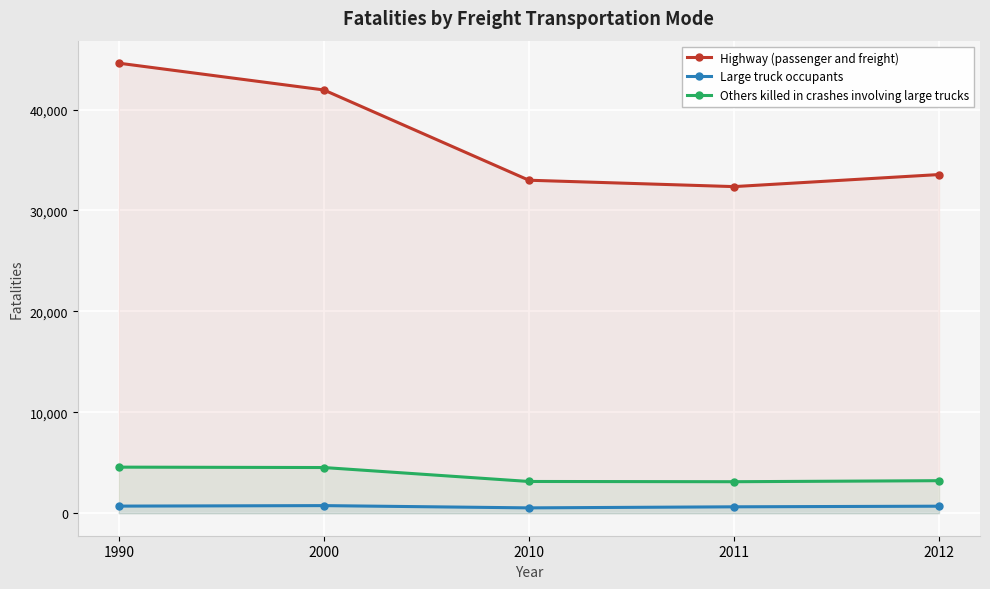

List the series in order of their peak value, highest first.

Highway (passenger and freight), Others killed in crashes involving large trucks, Large truck occupants